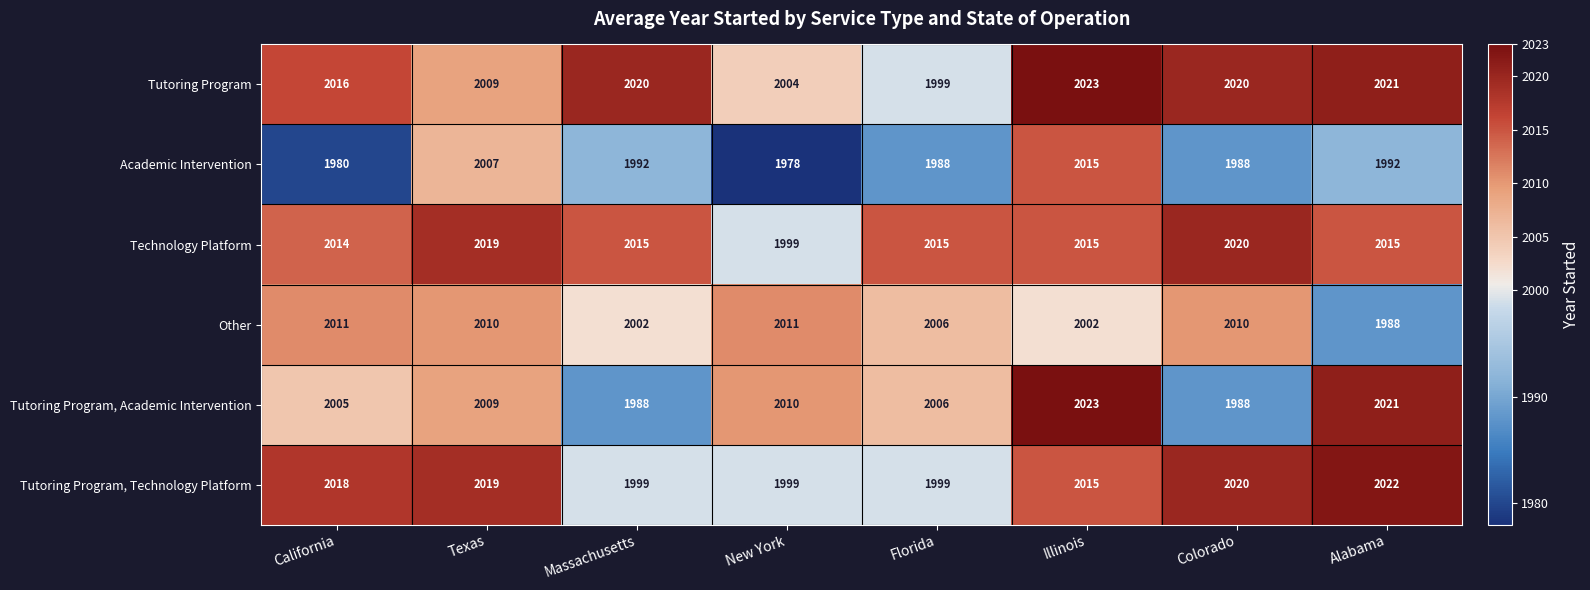

What is the total value across all series at New York?

12001